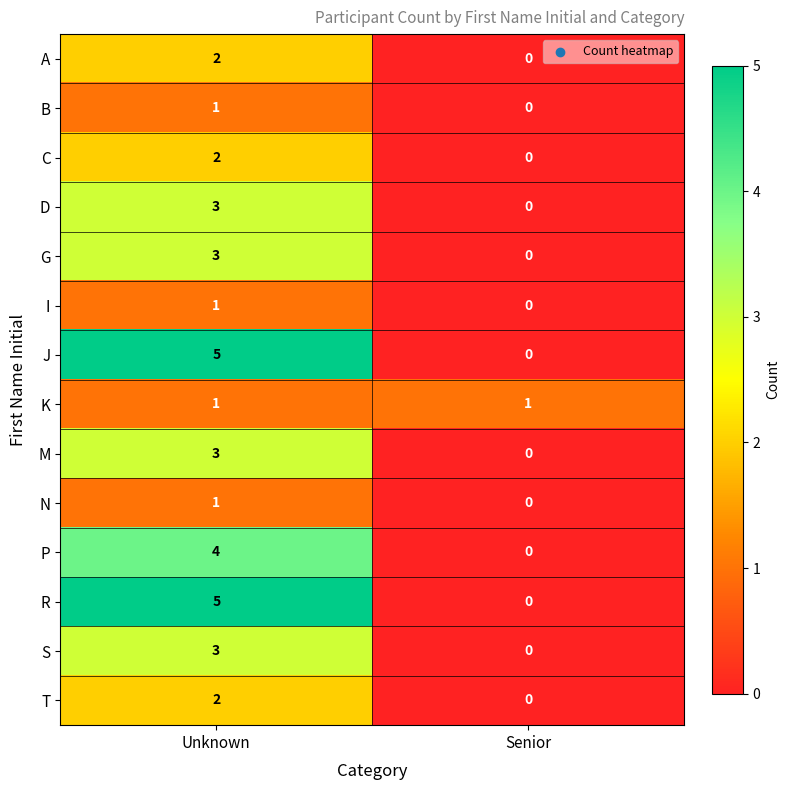

Which category has the highest value across all series?

Unknown